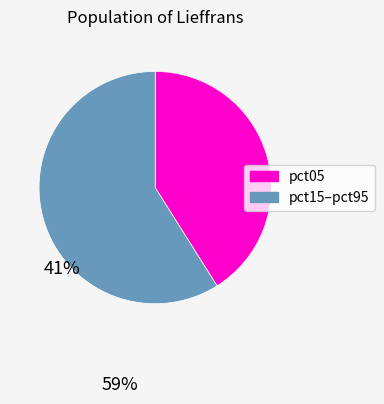

Is there a majority slice in this chart?

Yes